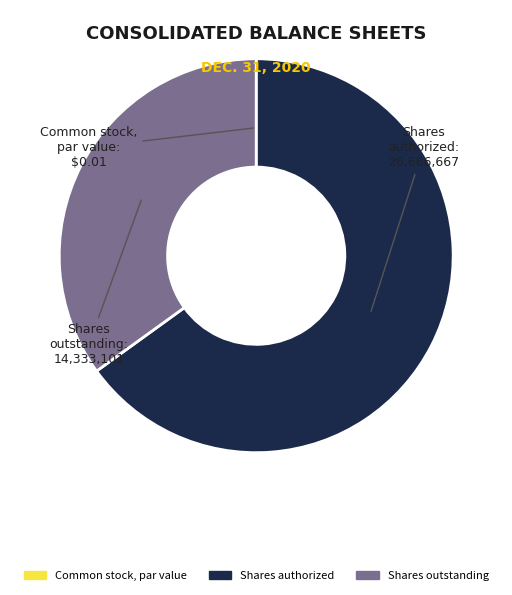

Is there a majority slice in this chart?

Yes